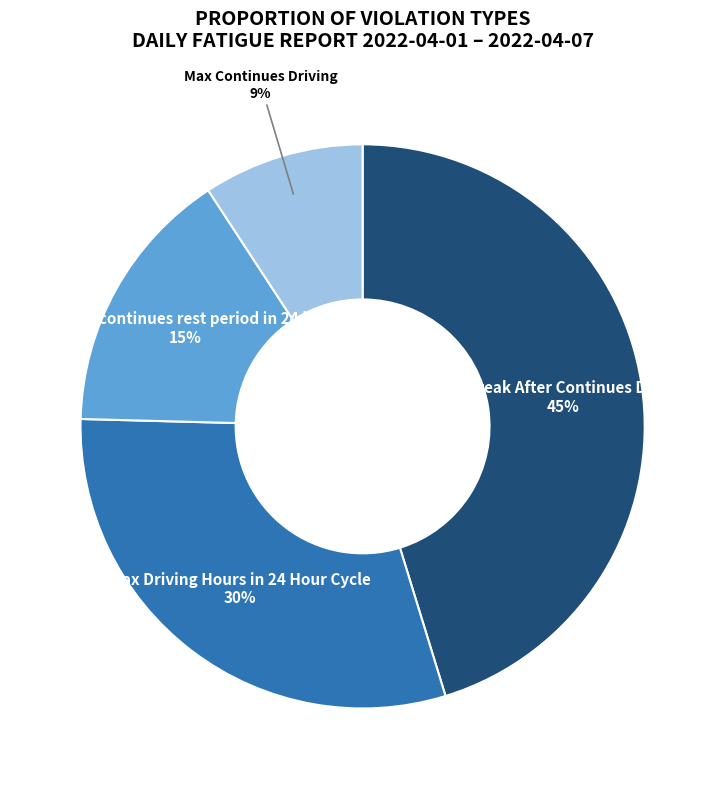

Is it true that Max Continues Driving is 9% of the pie?

True